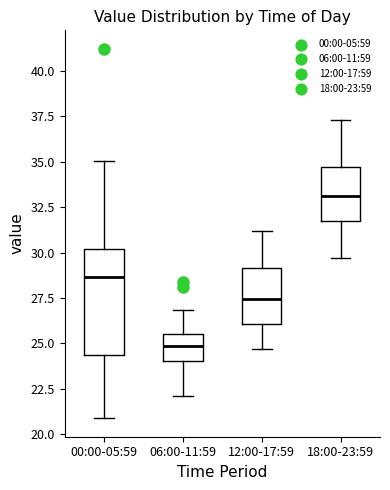

Reading left to right, read every box against the y-axis: the position of its median line, the range the box covers, and the ends of its whiskers. The values are not printed on the chart, so give them approximately, as read against the axis.

00:00-05:59: median 28.5, box 24.5 to 30.0, whiskers 21.0 to 35.0
06:00-11:59: median 25.0, box 24.0 to 25.5, whiskers 22.0 to 27.0
12:00-17:59: median 27.5, box 26.0 to 29.0, whiskers 24.5 to 31.0
18:00-23:59: median 33.0, box 31.5 to 34.5, whiskers 29.5 to 37.5